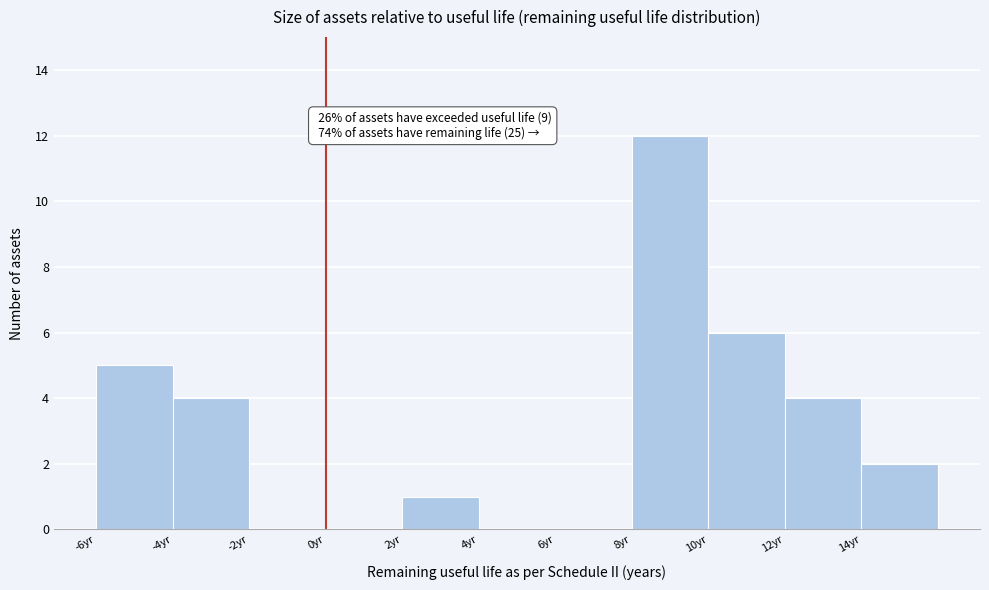

Which range on the x-axis has the tallest bar?

8 to 10